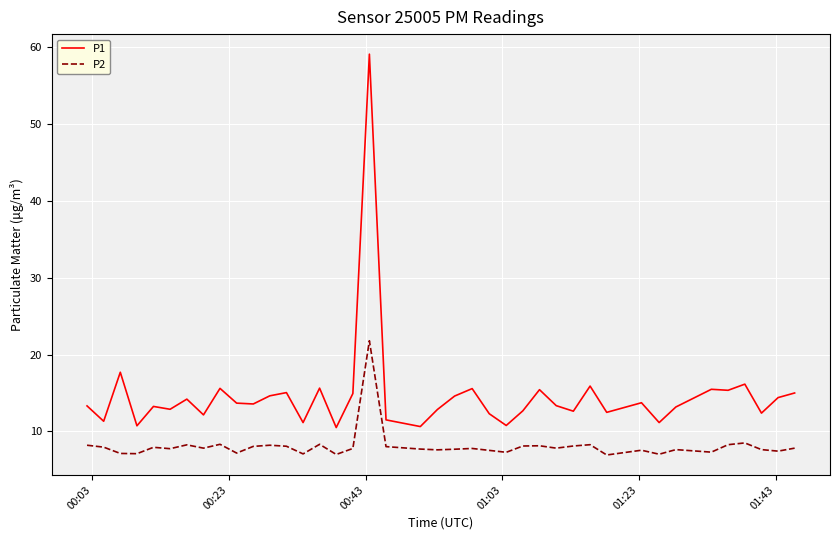

True or false: P1 and P2 cross at least once.

False